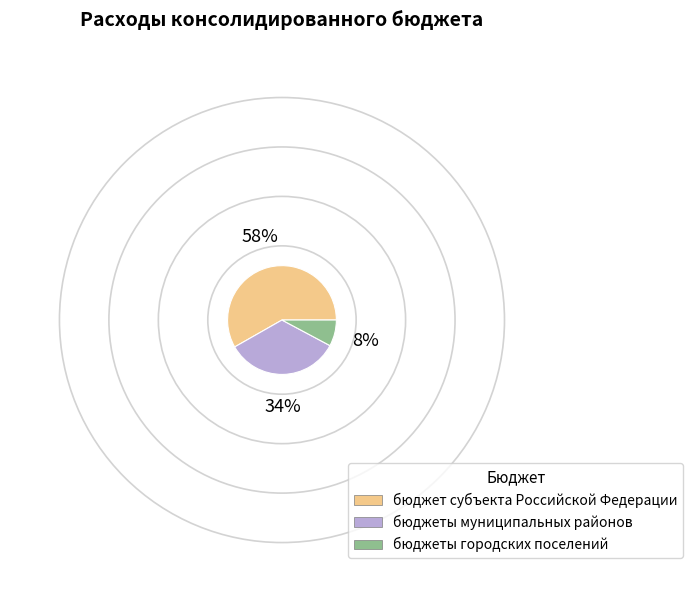

Rank the categories by value from lowest to highest.

бюджеты городских поселений, бюджеты муниципальных районов, бюджет субъекта Российской Федерации